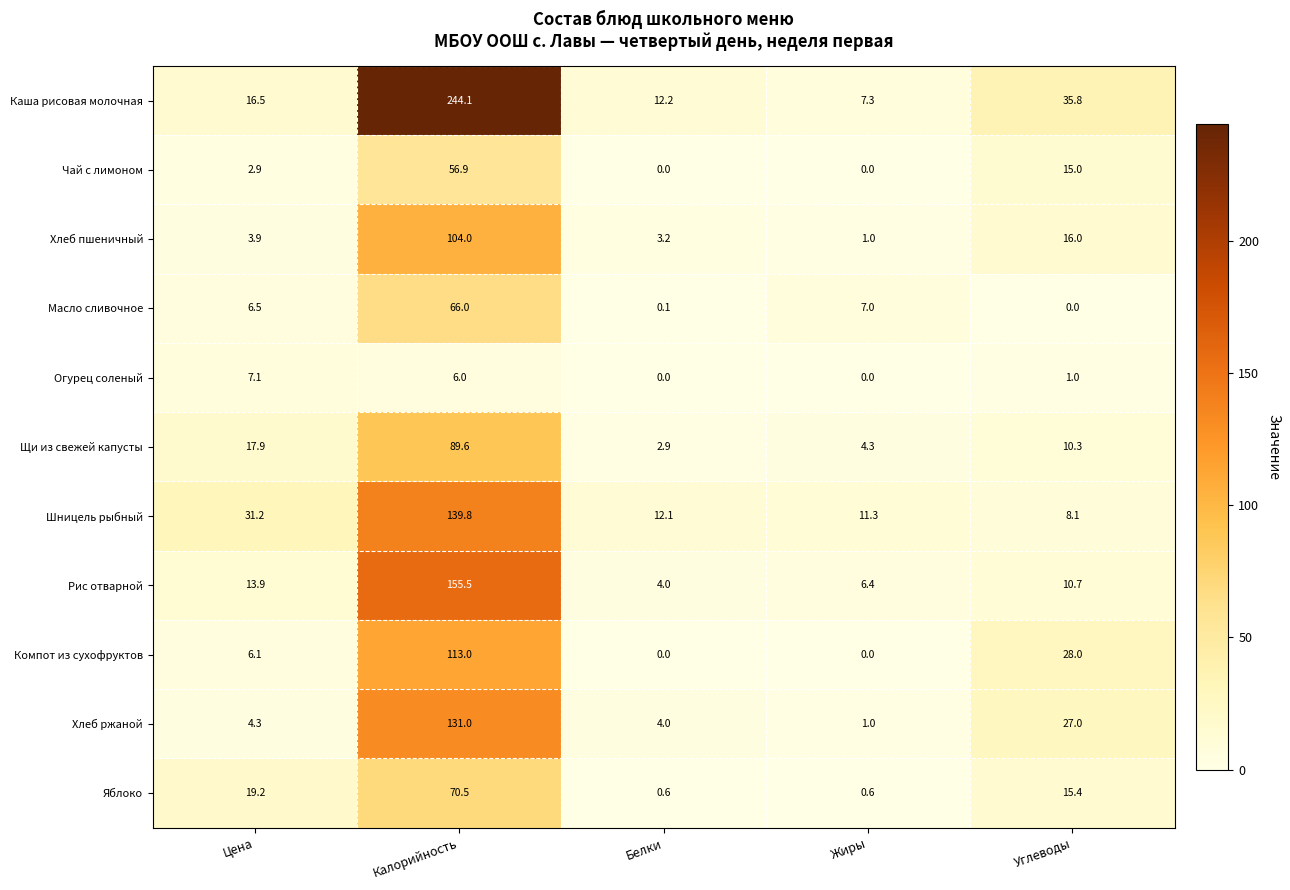

What is the difference between the second highest and second lowest values in the Щи из свежей капусты series?

13.6